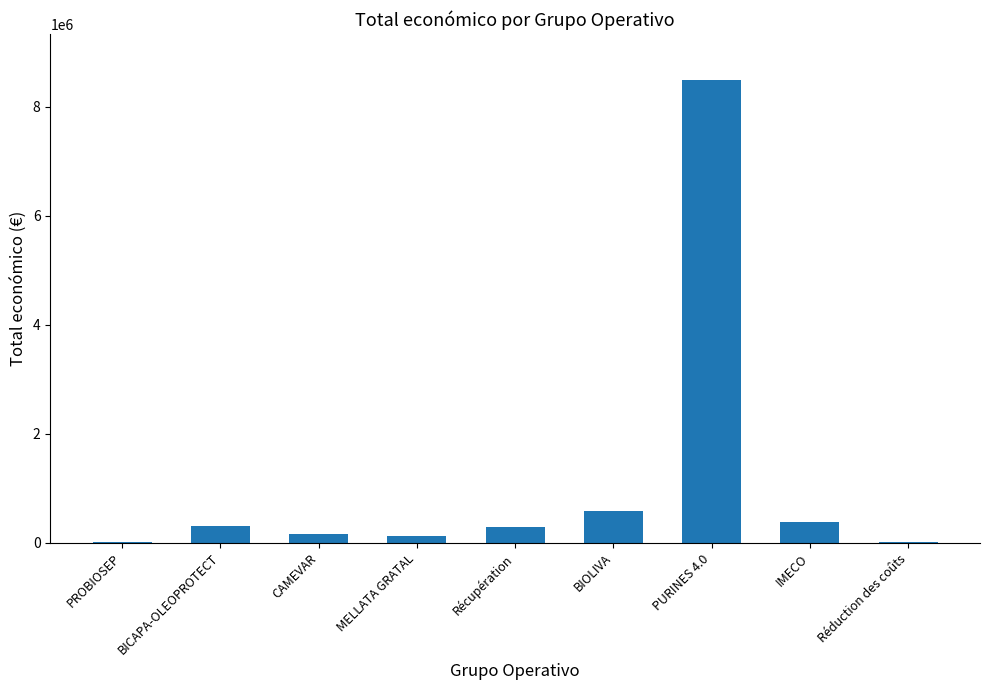

Which label corresponds to the largest value in the chart?

PURINES 4.0